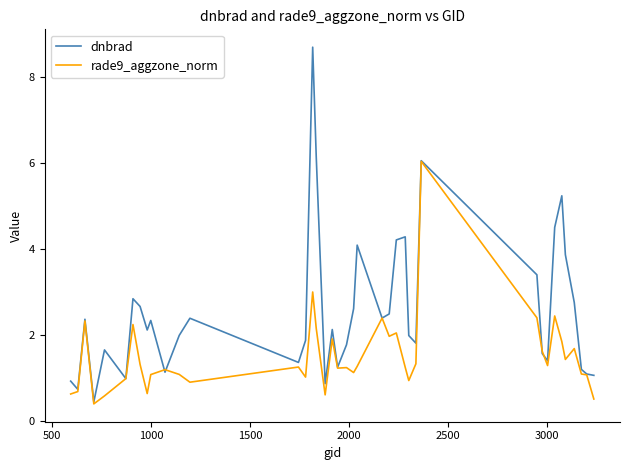

Does the chart have visible grid lines?

No